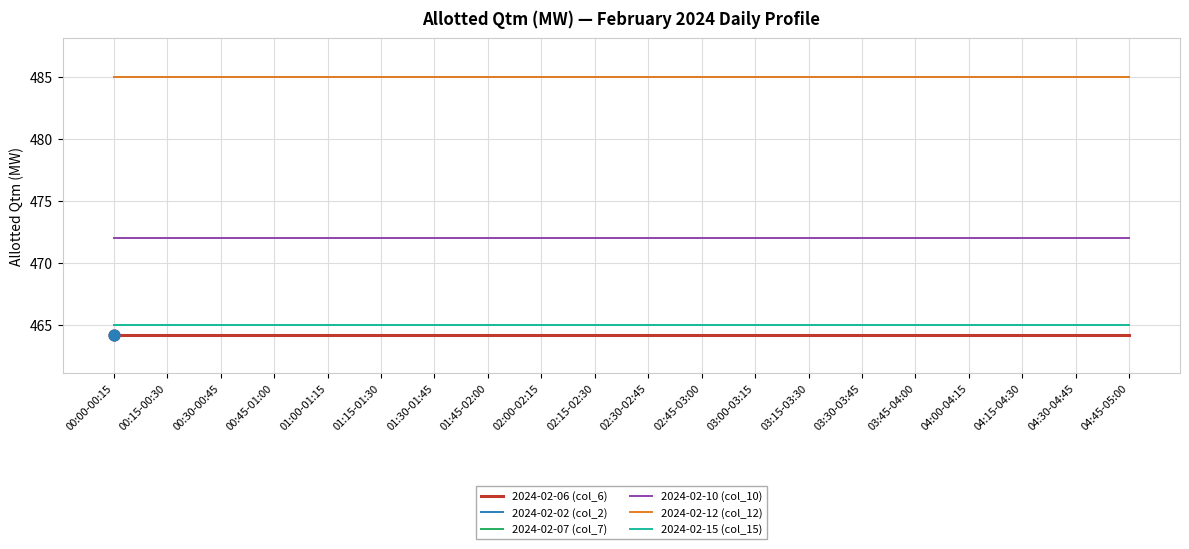

What is the total value across all series at 04:15-04:30?

2836.2